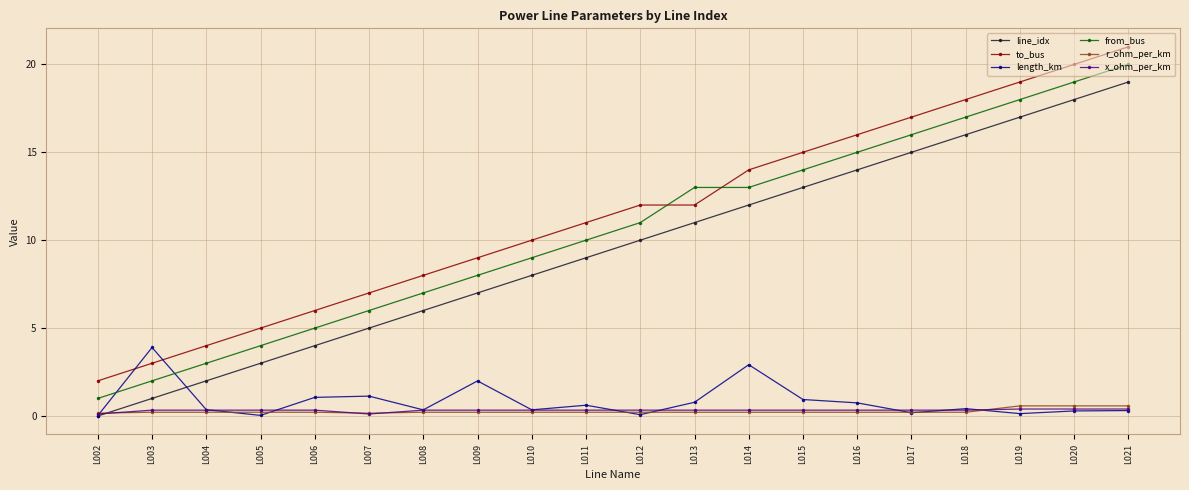

Is it true that length_km equals 0.3 at L020?

True